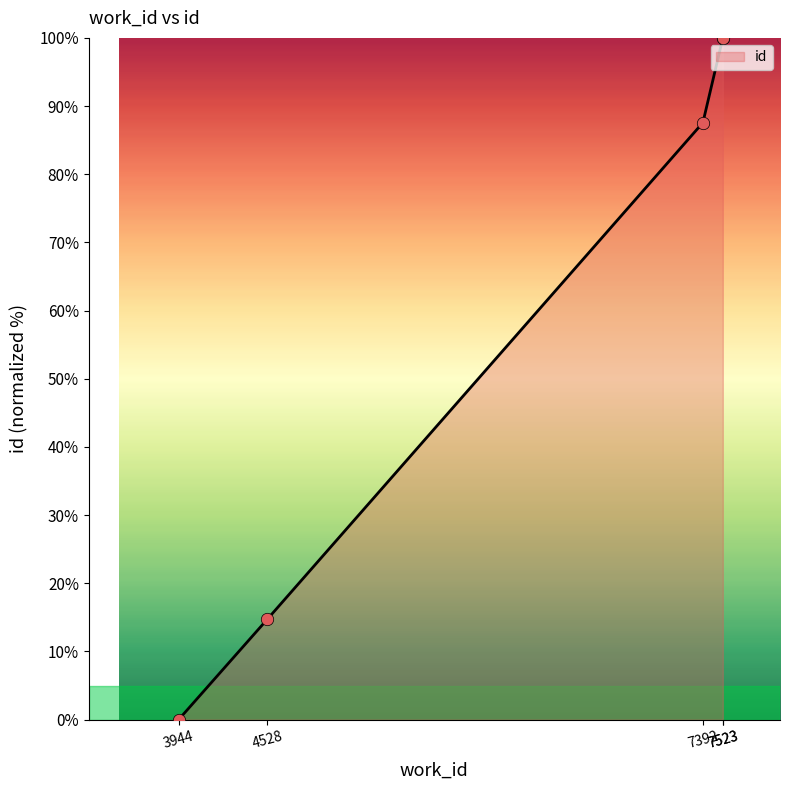

Between 3944 and 7392, which is larger?

7392